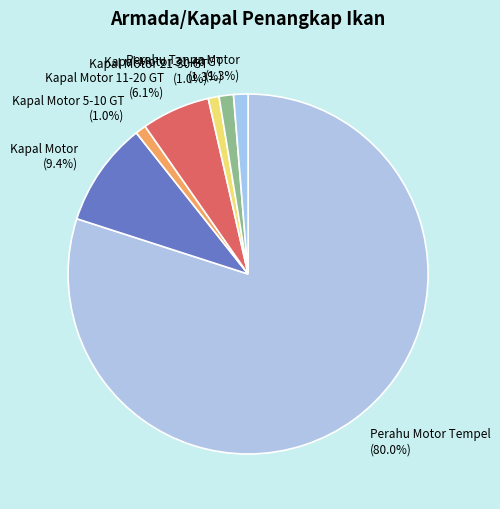

Combined, what portion of the pie is Perahu Tanpa Motor and Kapal Motor 5-10 GT?

2.3%